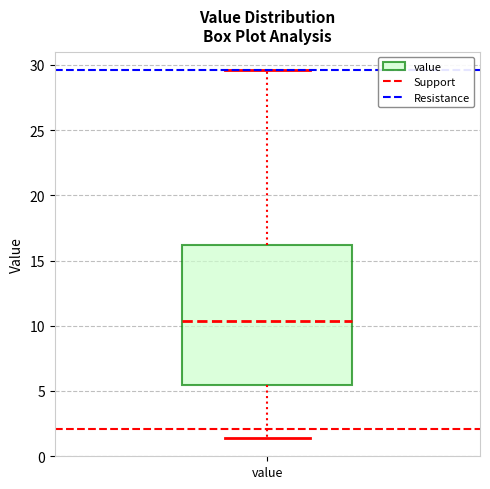

Transcribe this box plot: give where the median line is, the range the box spans, and where the two whiskers end, as read against the y-axis. The values are not printed on the chart, so give them approximately, as read against the axis.

median 10.5, box 5.5 to 16.0, whiskers 1.5 to 29.5